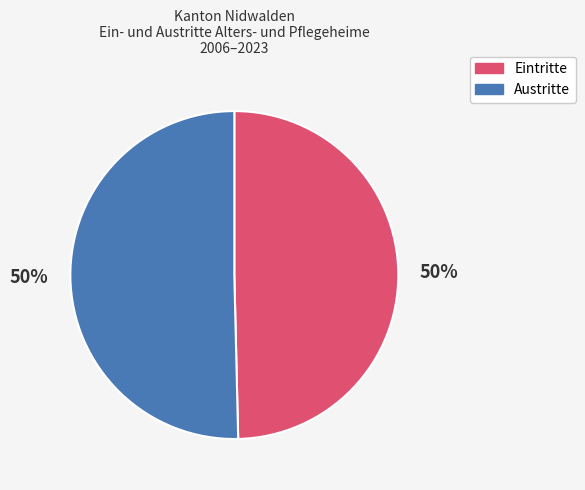

To the nearest percent, what is the average slice percentage?

50%